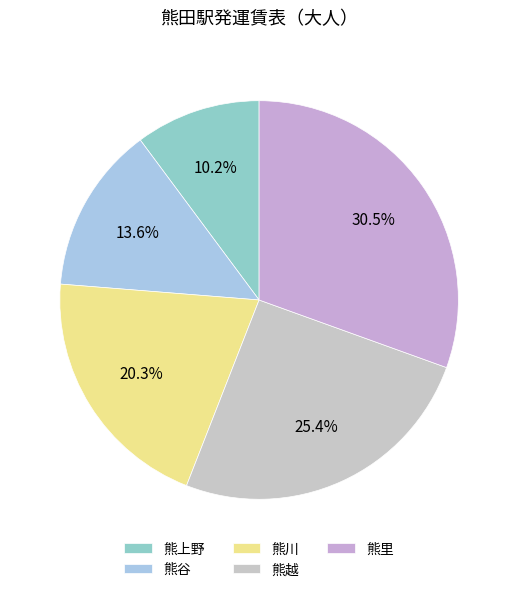

Which slice is the largest?

熊里